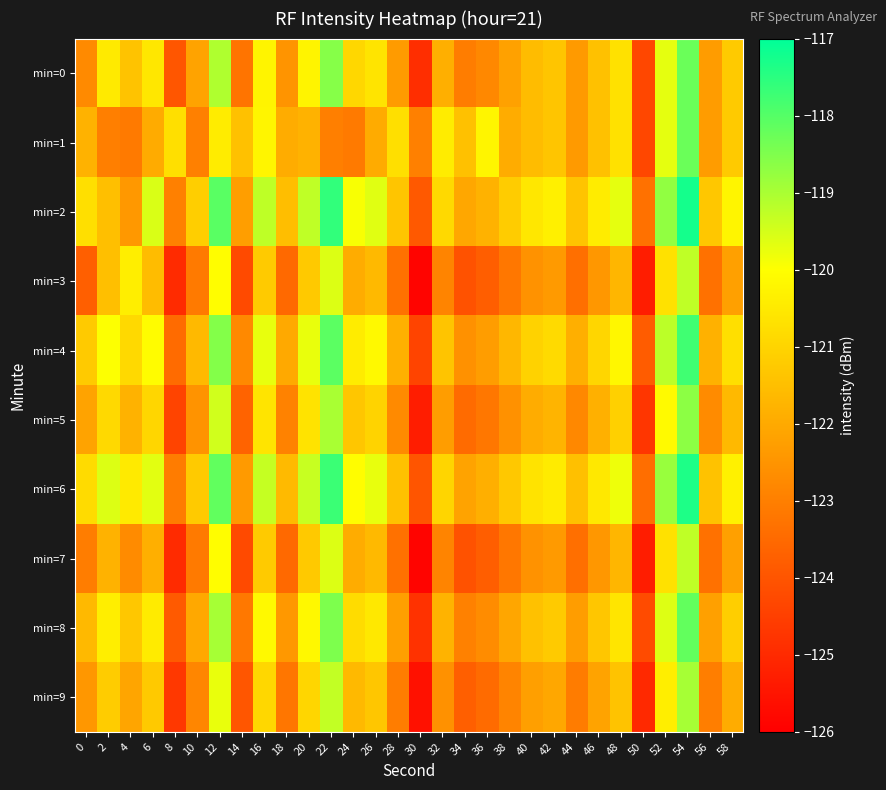

Reading left to right, transcribe all the data shown in this chart.

min=0: 0=-122.7	2=-120.5	4=-121.4	6=-120.6	8=-124.0	10=-122.1	12=-119.1	14=-123.3	16=-120.2	18=-122.5	20=-120.3	22=-118.6	24=-120.9	26=-120.6	28=-122.3	30=-124.9	32=-121.9	34=-123.1	36=-122.8	38=-122.2	40=-121.6	42=-121.4	44=-122.4	46=-121.4	48=-120.7	50=-124.3	52=-119.7	54=-118.3	56=-122.3	58=-121.2
min=1: 0=-121.8	2=-123.0	4=-123.1	6=-122.0	8=-120.8	10=-123.0	12=-120.4	14=-121.4	16=-120.2	18=-122.0	20=-121.8	22=-123.0	24=-123.1	26=-122.0	28=-120.8	30=-123.0	32=-120.4	34=-121.4	36=-120.2	38=-122.0	40=-121.6	42=-121.4	44=-122.4	46=-121.4	48=-120.7	50=-124.3	52=-119.7	54=-118.3	56=-122.3	58=-121.2
min=2: 0=-120.7	2=-121.5	4=-122.4	6=-119.6	8=-123.0	10=-121.1	12=-118.1	14=-122.3	16=-119.2	18=-121.5	20=-119.3	22=-117.6	24=-119.9	26=-119.6	28=-121.3	30=-123.9	32=-120.9	34=-122.1	36=-121.8	38=-121.2	40=-120.6	42=-120.4	44=-121.4	46=-120.4	48=-119.7	50=-123.3	52=-118.7	54=-117.3	56=-121.3	58=-120.2
min=3: 0=-123.7	2=-121.5	4=-120.4	6=-121.6	8=-125.0	10=-123.1	12=-120.1	14=-124.3	16=-121.2	18=-123.5	20=-121.3	22=-119.6	24=-121.9	26=-121.6	28=-123.3	30=-125.9	32=-122.9	34=-124.1	36=-123.8	38=-123.2	40=-122.6	42=-122.4	44=-123.4	46=-122.4	48=-121.7	50=-125.3	52=-120.7	54=-119.3	56=-123.3	58=-122.2
min=4: 0=-121.2	2=-120.0	4=-120.9	6=-120.1	8=-123.5	10=-121.6	12=-118.6	14=-122.8	16=-119.7	18=-122.0	20=-119.8	22=-118.1	24=-120.4	26=-120.1	28=-121.8	30=-124.4	32=-121.4	34=-122.6	36=-122.3	38=-121.7	40=-121.1	42=-120.9	44=-121.9	46=-120.9	48=-120.2	50=-123.8	52=-119.2	54=-117.8	56=-121.8	58=-120.7
min=5: 0=-122.1	2=-120.9	4=-121.8	6=-121.0	8=-124.4	10=-122.5	12=-119.5	14=-123.7	16=-120.6	18=-122.9	20=-120.7	22=-119.0	24=-121.3	26=-121.0	28=-122.7	30=-125.3	32=-122.3	34=-123.5	36=-123.2	38=-122.6	40=-122.0	42=-121.8	44=-122.8	46=-121.8	48=-121.1	50=-124.7	52=-120.1	54=-118.7	56=-122.7	58=-121.6
min=6: 0=-120.8	2=-119.6	4=-120.5	6=-119.7	8=-123.1	10=-121.2	12=-118.2	14=-122.4	16=-119.3	18=-121.6	20=-119.4	22=-117.7	24=-120.0	26=-119.7	28=-121.4	30=-124.0	32=-121.0	34=-122.2	36=-121.9	38=-121.3	40=-120.7	42=-120.5	44=-121.5	46=-120.5	48=-119.8	50=-123.4	52=-118.8	54=-117.4	56=-121.4	58=-120.3
min=7: 0=-123.0	2=-121.8	4=-122.7	6=-121.9	8=-125.0	10=-123.1	12=-120.1	14=-124.3	16=-121.2	18=-123.5	20=-121.3	22=-119.6	24=-121.9	26=-121.6	28=-123.3	30=-125.9	32=-122.9	34=-124.1	36=-123.8	38=-123.2	40=-122.6	42=-122.4	44=-123.4	46=-122.4	48=-121.7	50=-125.3	52=-120.7	54=-119.3	56=-123.3	58=-122.2
min=8: 0=-121.6	2=-120.4	4=-121.3	6=-120.5	8=-123.9	10=-122.0	12=-119.0	14=-123.2	16=-120.1	18=-122.4	20=-120.2	22=-118.5	24=-120.8	26=-120.5	28=-122.2	30=-124.8	32=-121.8	34=-123.0	36=-122.7	38=-122.1	40=-121.5	42=-121.3	44=-122.3	46=-121.3	48=-120.6	50=-124.2	52=-119.6	54=-118.2	56=-122.2	58=-121.1
min=9: 0=-122.4	2=-121.2	4=-122.1	6=-121.3	8=-124.7	10=-122.8	12=-119.8	14=-124.0	16=-120.9	18=-123.2	20=-121.0	22=-119.3	24=-121.6	26=-121.3	28=-123.0	30=-125.6	32=-122.6	34=-123.8	36=-123.5	38=-122.9	40=-122.3	42=-122.1	44=-123.1	46=-122.1	48=-121.4	50=-125.0	52=-120.4	54=-119.0	56=-123.0	58=-121.9